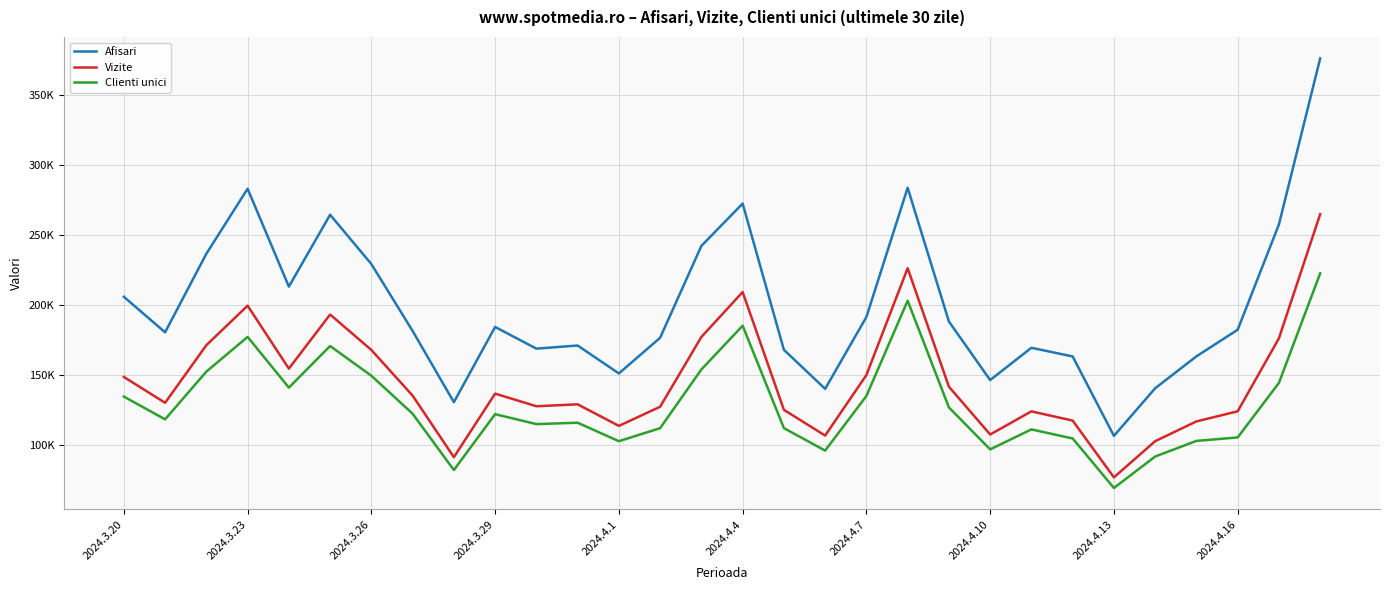

Is this an area chart (filled region under the line)?

No